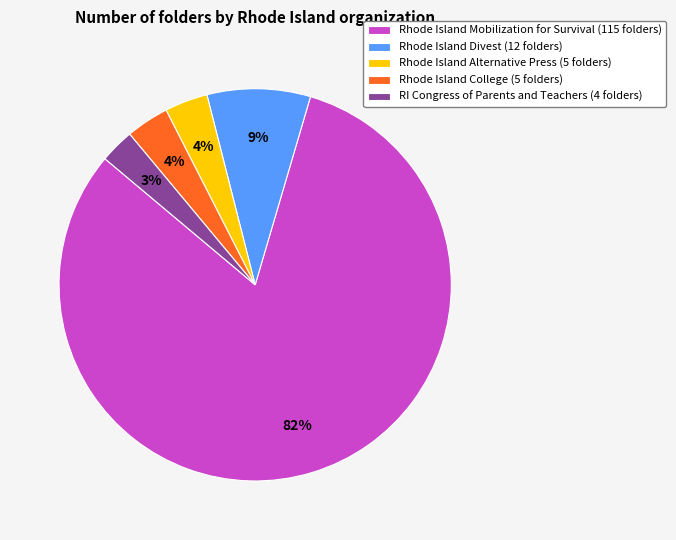

The Rhode Island Mobilization for Survival (115 folders) slice represents 76% of the pie. True or false?

False